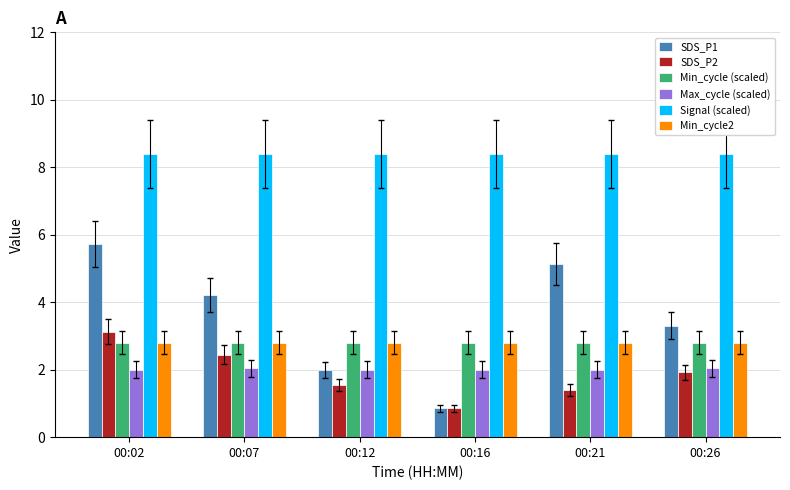

What is the difference between the second highest and minimum values in the SDS_P1 series?

4.3